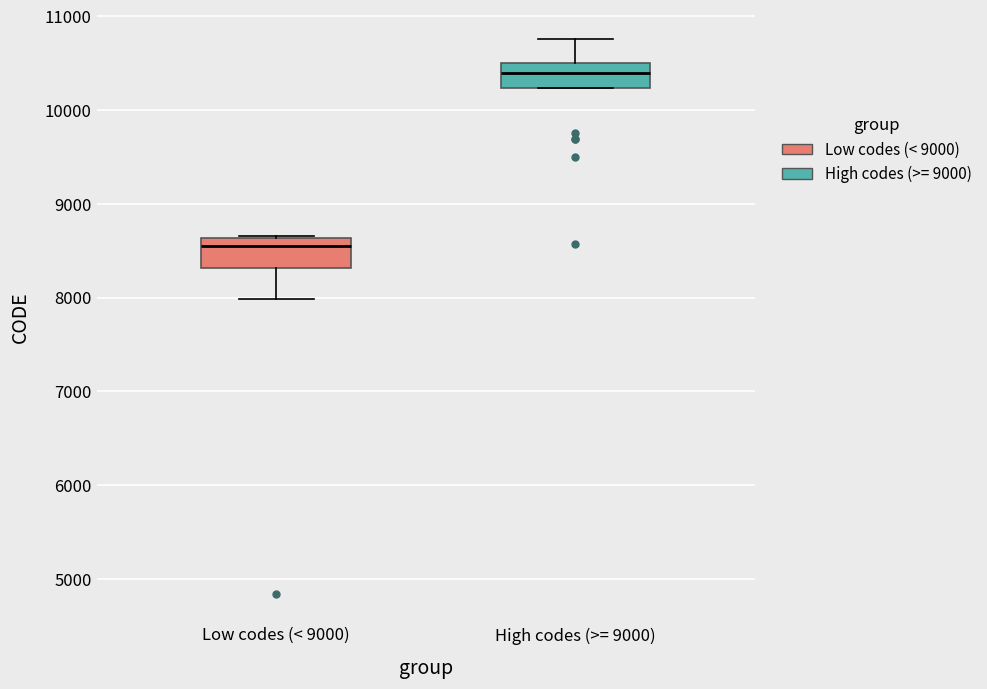

Which box has the highest median line?

High codes (>= 9000)